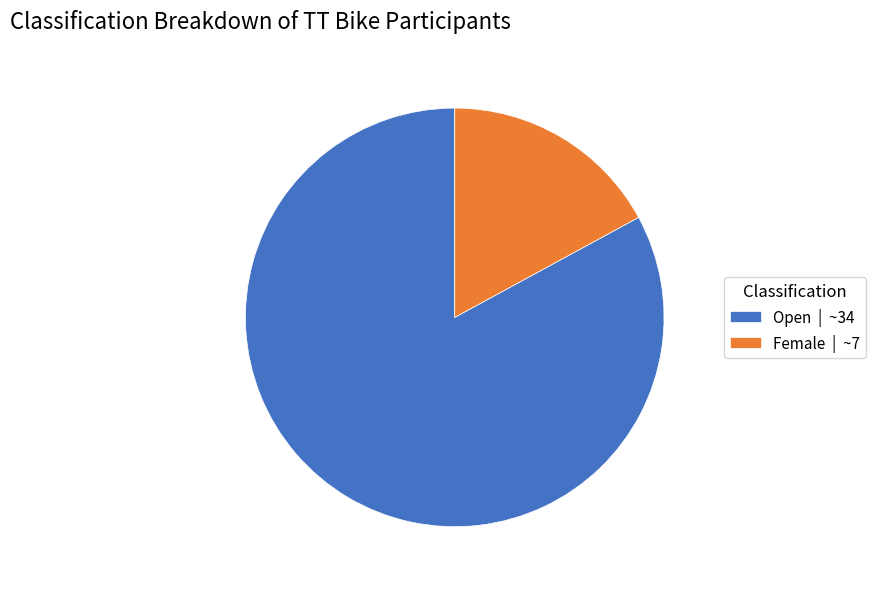

Combined, do Female | ~7 and Open | ~34 account for over 50%?

Yes